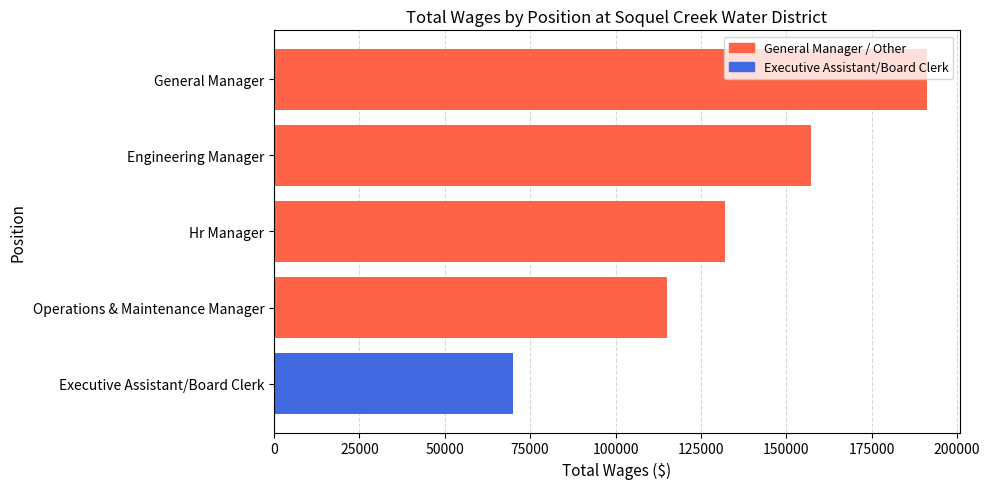

Reading left to right, list all the values displayed in this chart.

191190	157133	132048	115163	69929